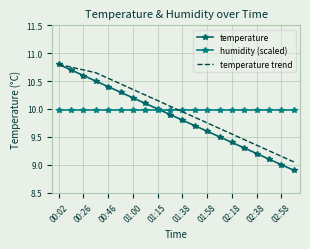

At which label does temperature trend first exceed 10?

00:02